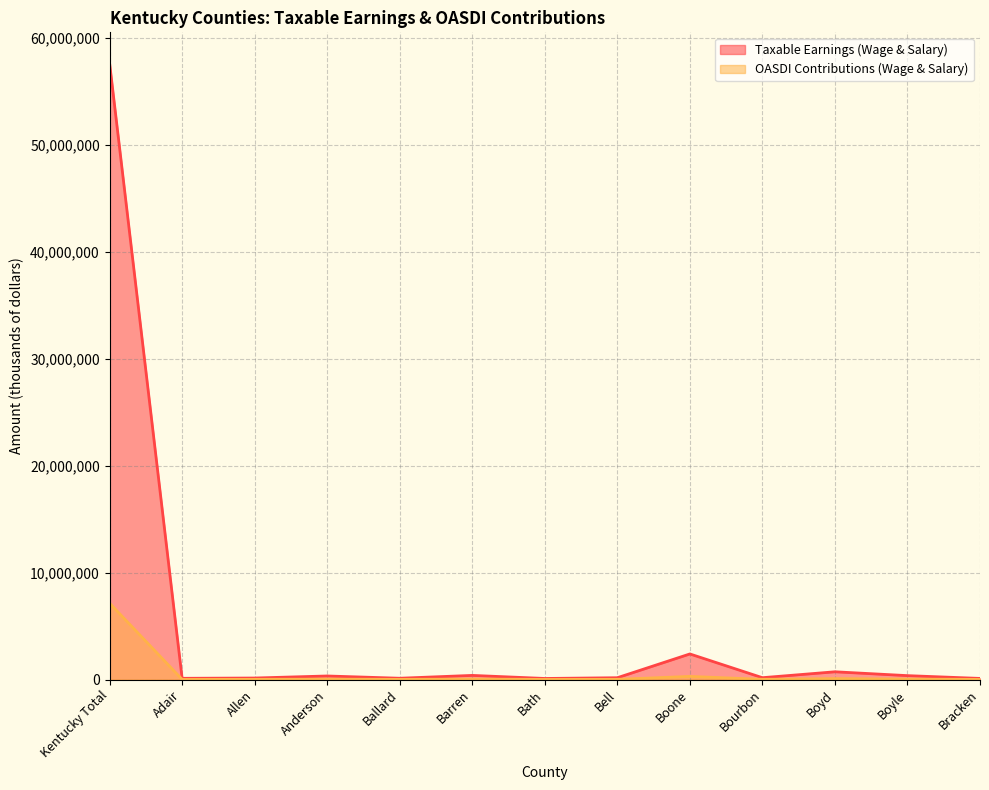

What position from the right is Kentucky Total?

13